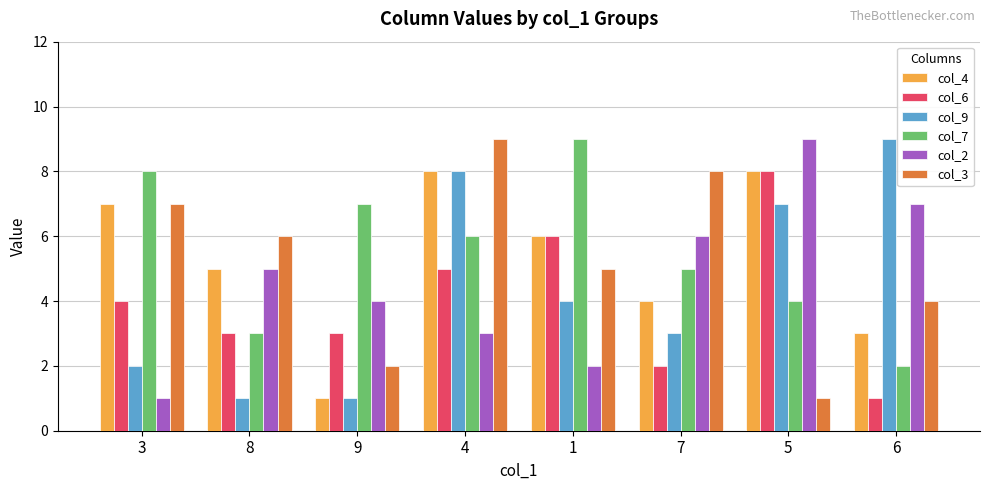

Between 4 and 7, which series saw the biggest shift?

col_9